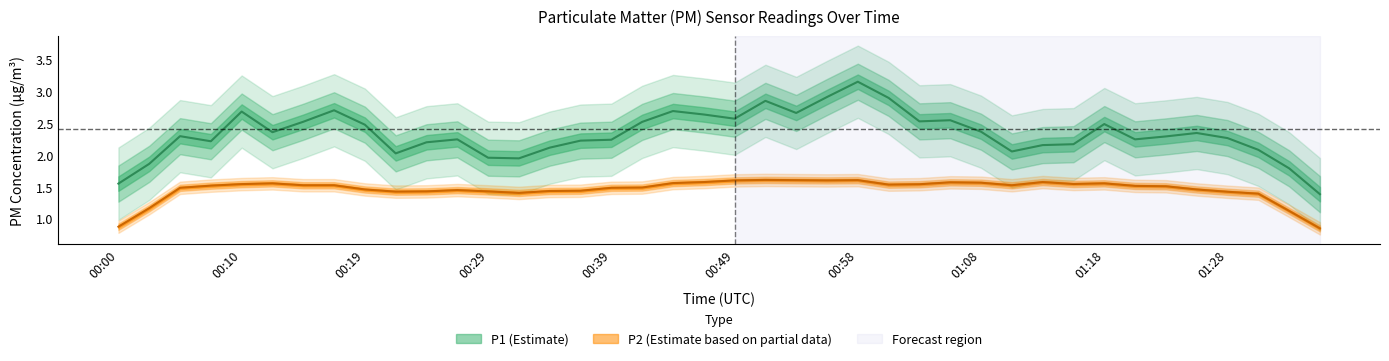

What position from the left is 00:19?

9